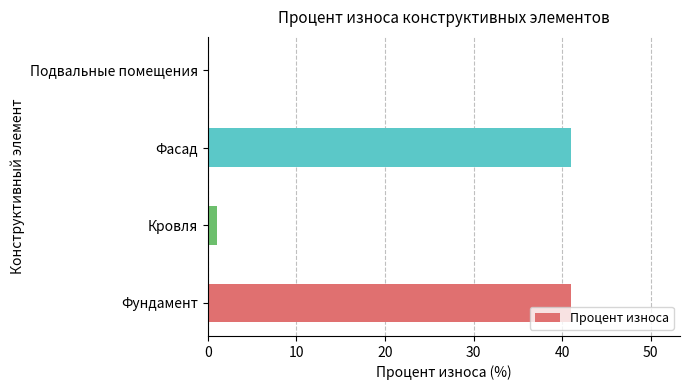

At which label is the value closest to 20?

Кровля